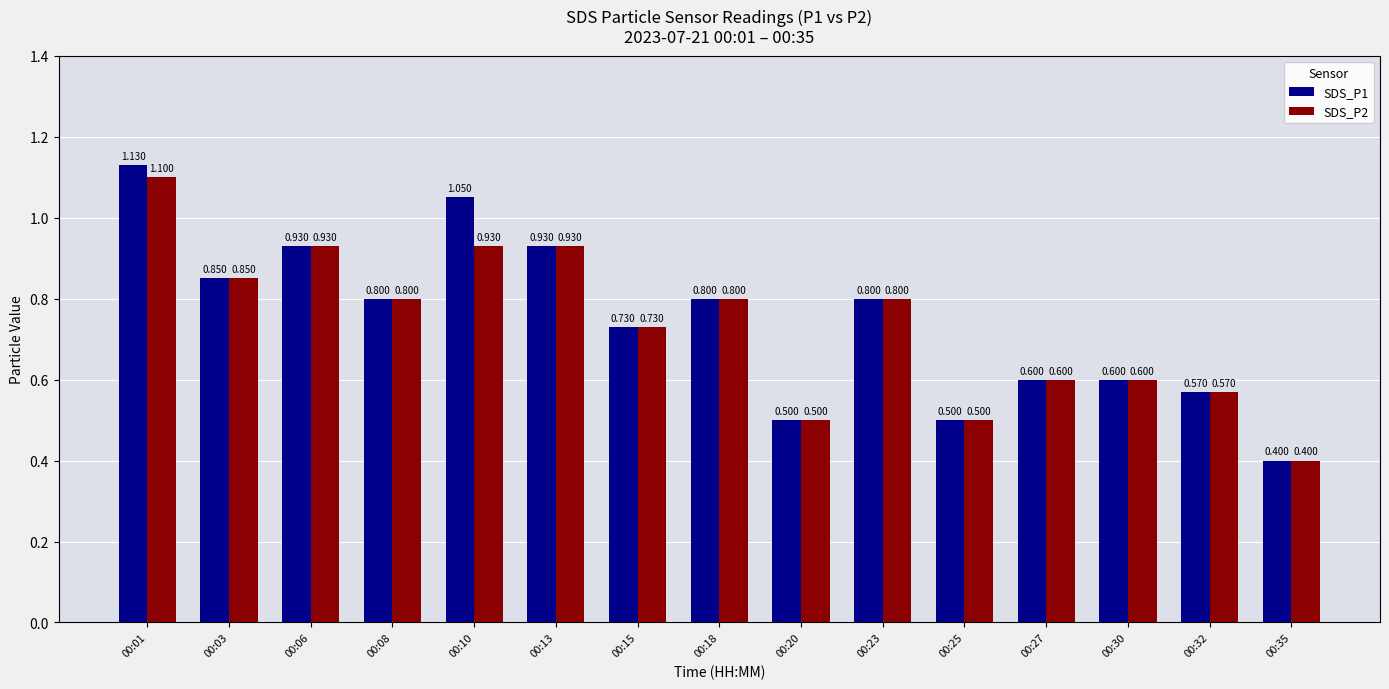

What is the sum of all SDS_P1 values?

11.2